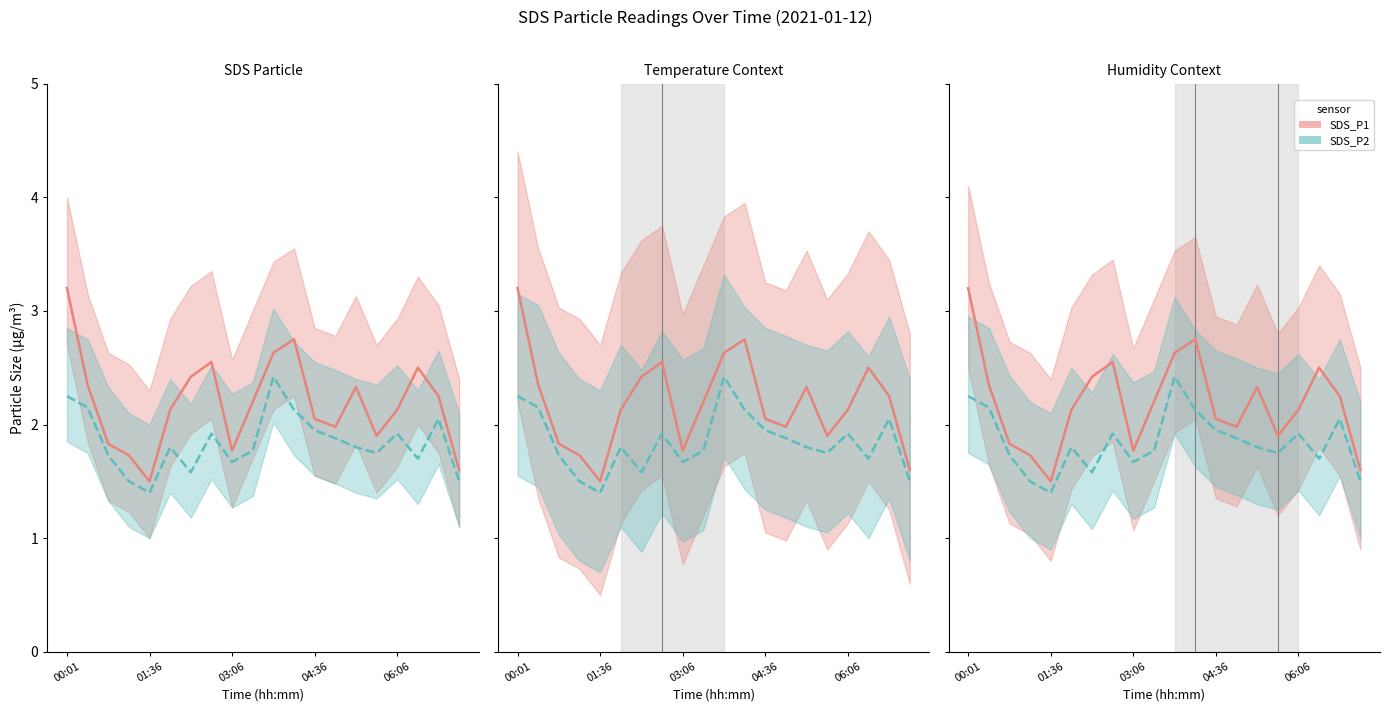

How many interior local valleys does the SDS_P1 series have?

4